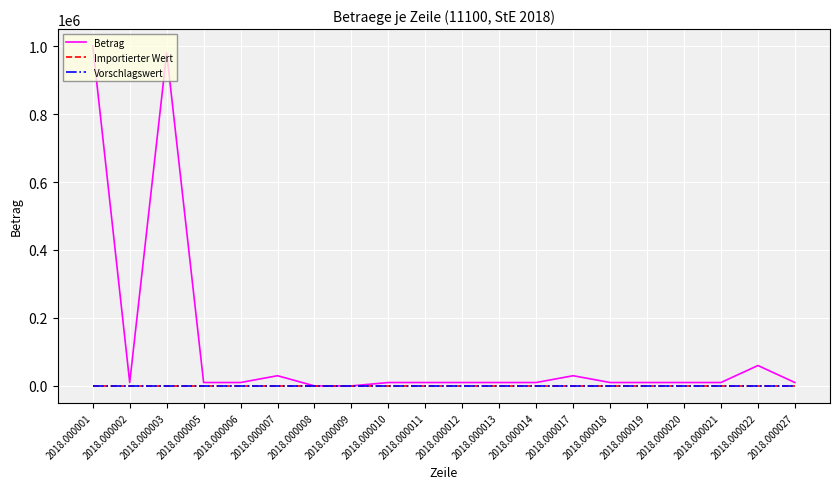

Does the chart display data point markers on the line(s)?

No